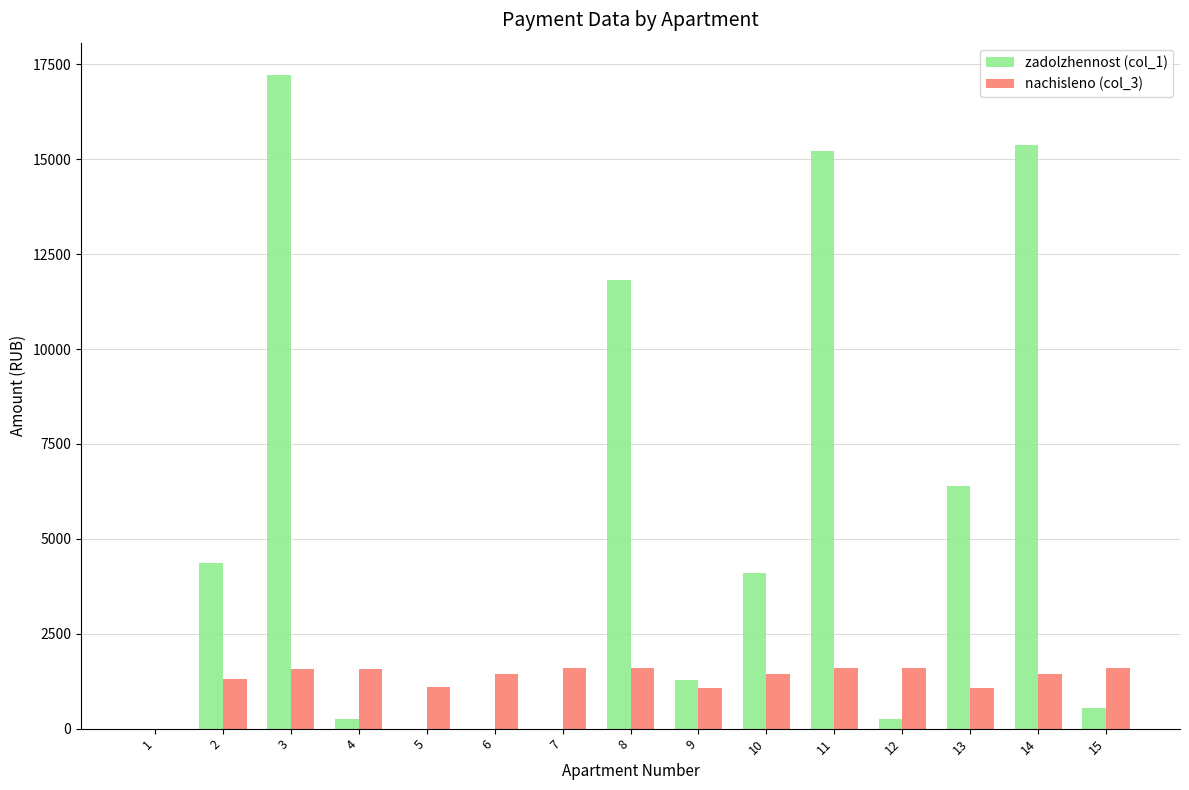

Which series has the largest total across all categories?

zadolzhennost (col_1)